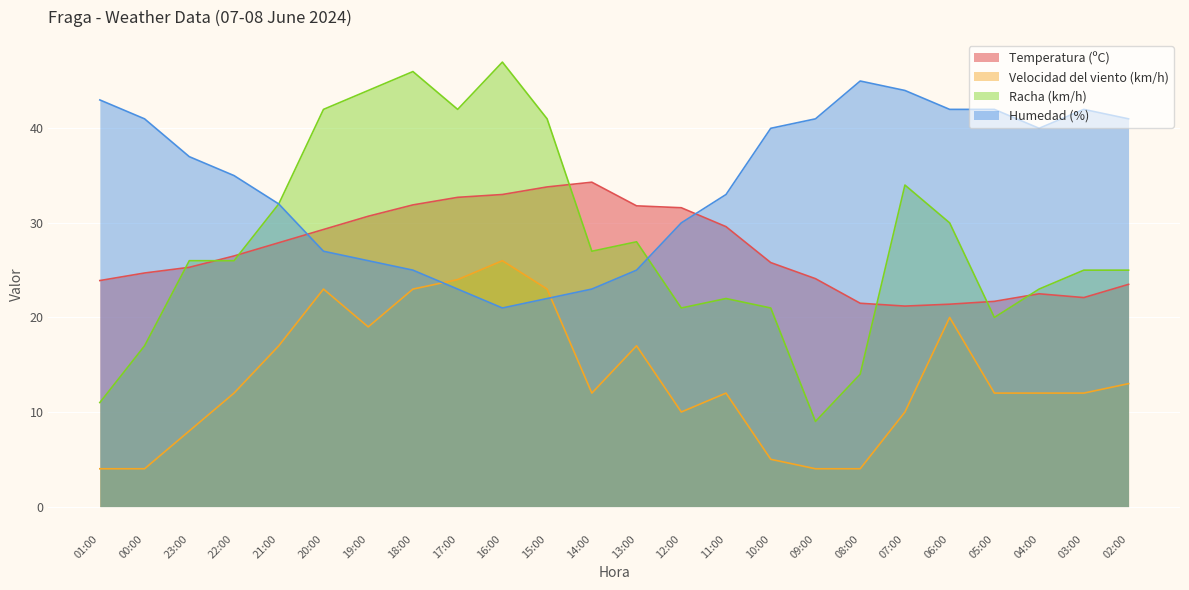

Rank the categories by Humedad (%) value from lowest to highest.

16:00, 15:00, 17:00, 14:00, 18:00, 13:00, 19:00, 20:00, 12:00, 21:00, 11:00, 22:00, 23:00, 10:00, 04:00, 00:00, 09:00, 02:00, 06:00, 05:00, 03:00, 01:00, 07:00, 08:00